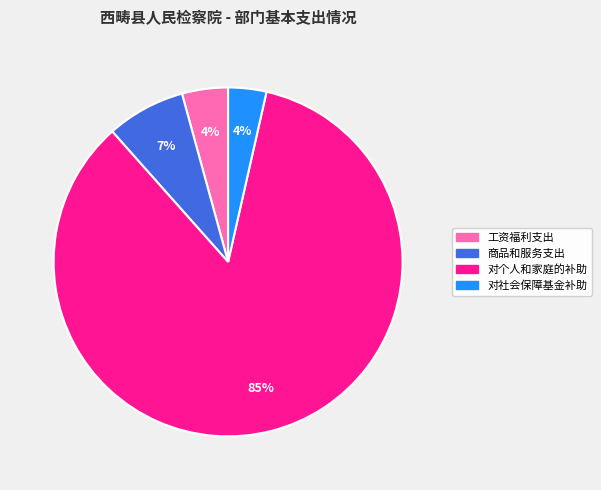

What percentage is the 工资福利支出 slice, to the nearest percent?

4%